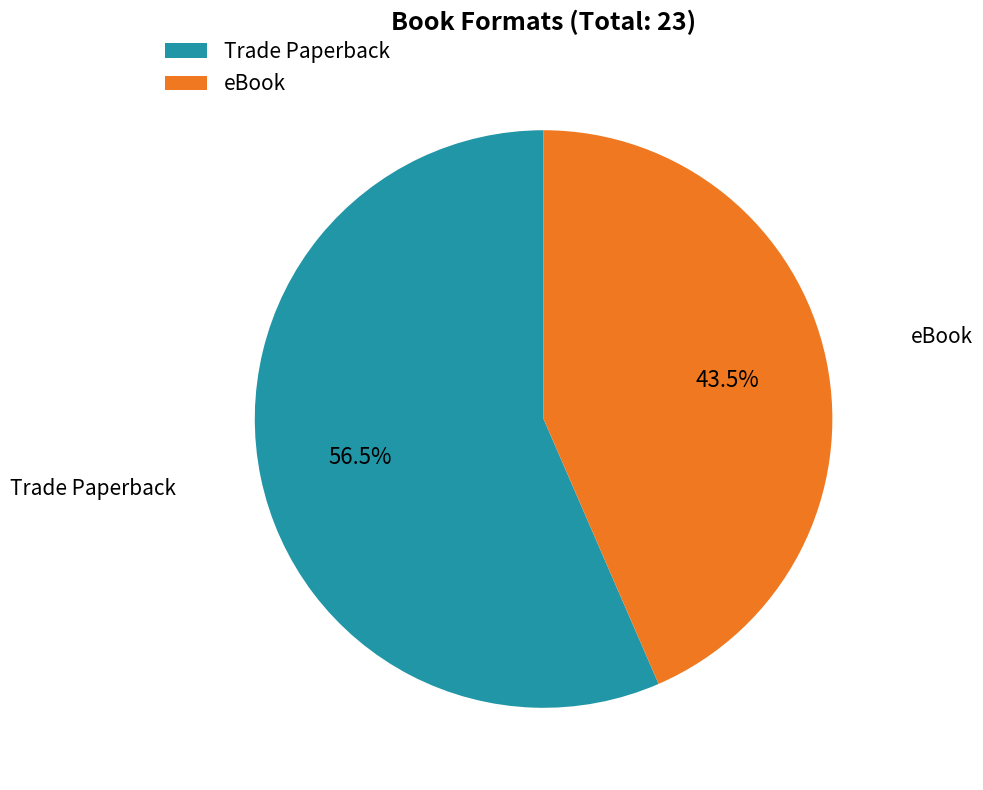

What is the total percentage of eBook and Trade Paperback?

100.0%